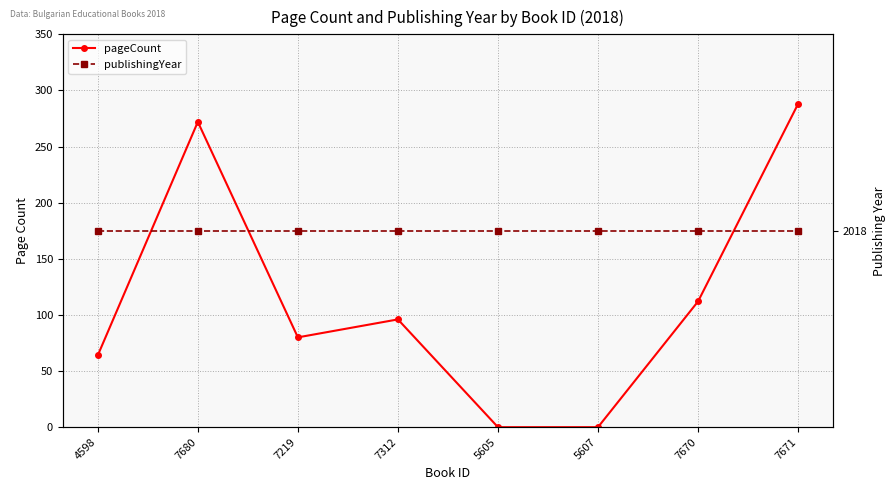

List the series in order of their peak value, lowest first.

pageCount, publishingYear